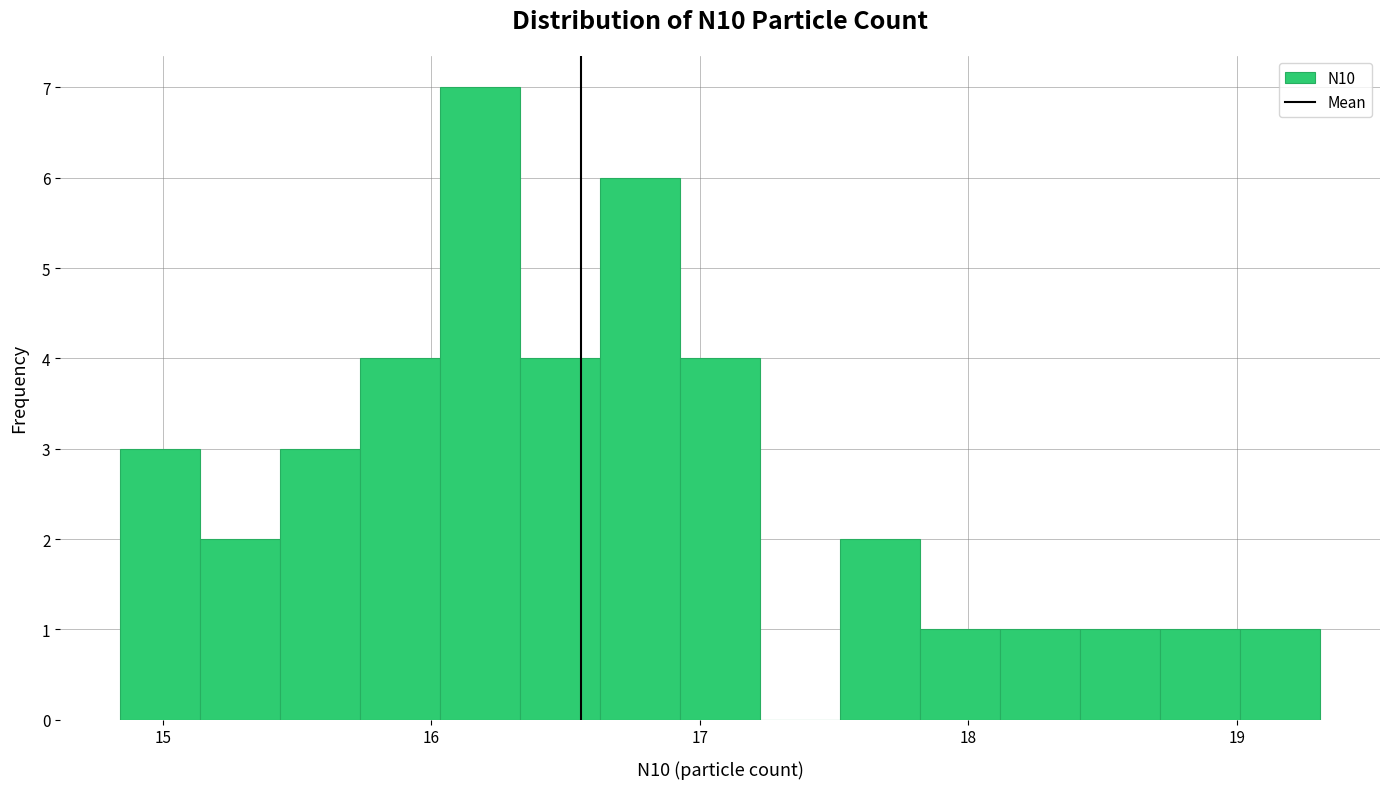

Read against the x-axis, roughly where is the centre of the tallest bar?

16.2